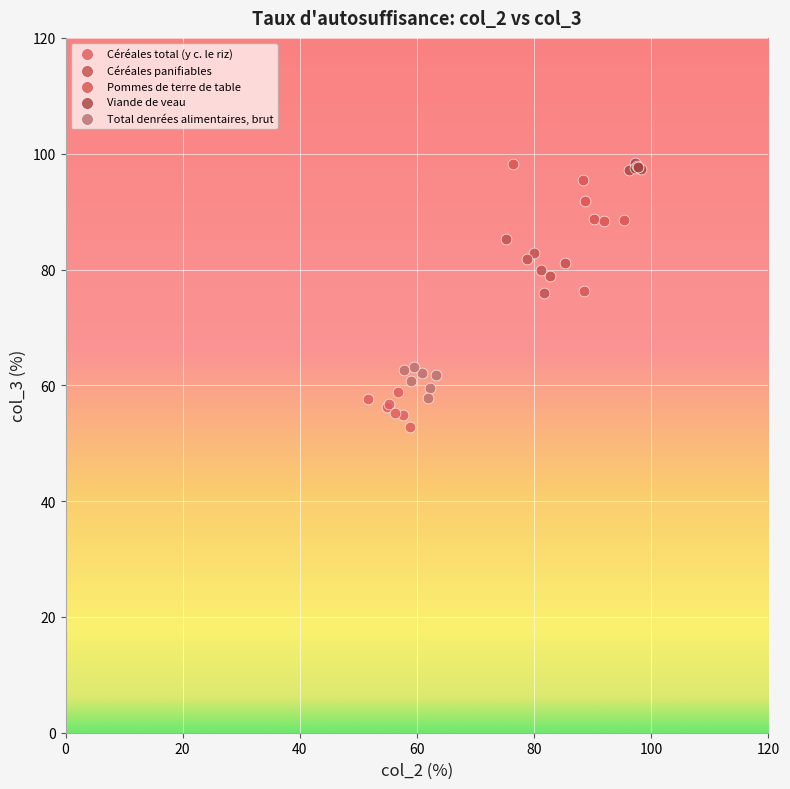

Which series reaches the minimum Y coordinate?

Céréales total (y c. le riz)